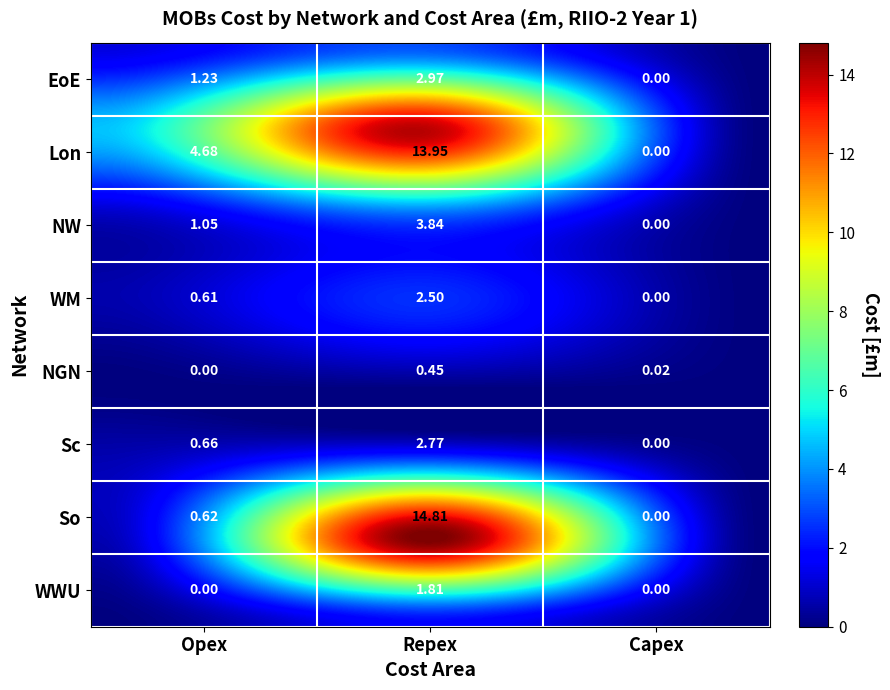

What is the difference between the NGN values at Repex and Opex?

0.5